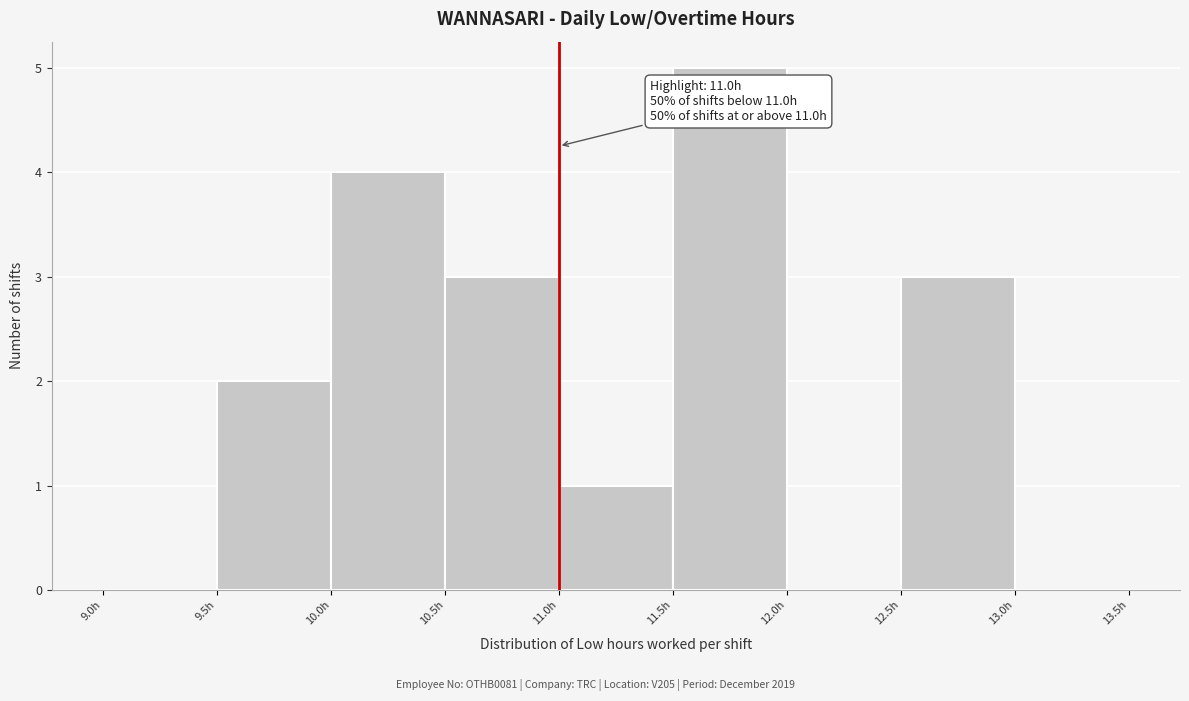

Over which range of the x-axis is the bar tallest?

11.5 to 12.0